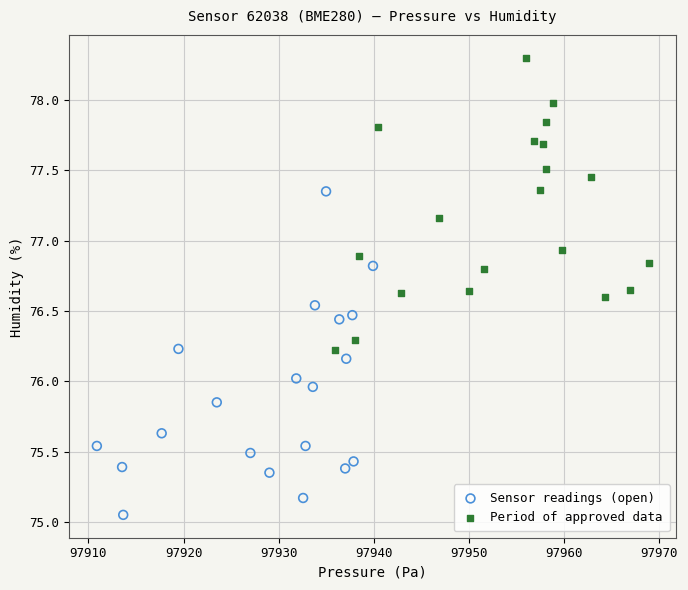

Which series reaches the minimum Y coordinate?

Sensor readings (open)